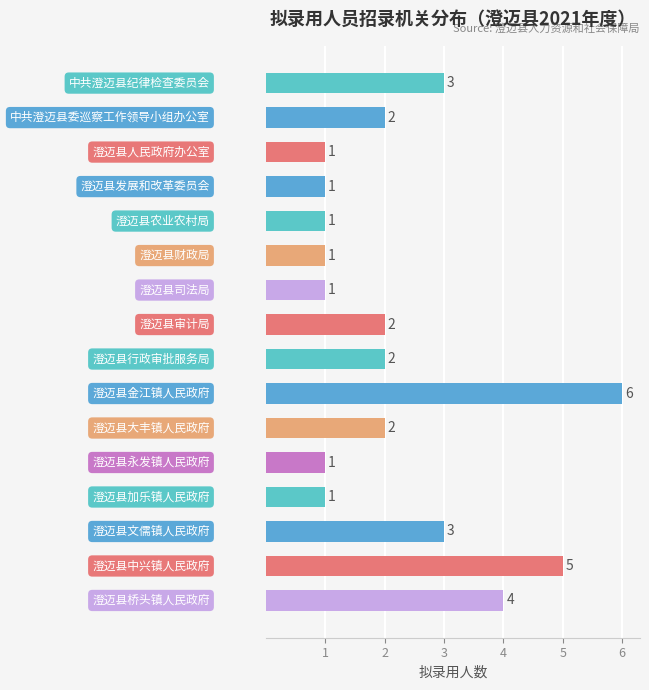

How many values are between 1 and 3?

13